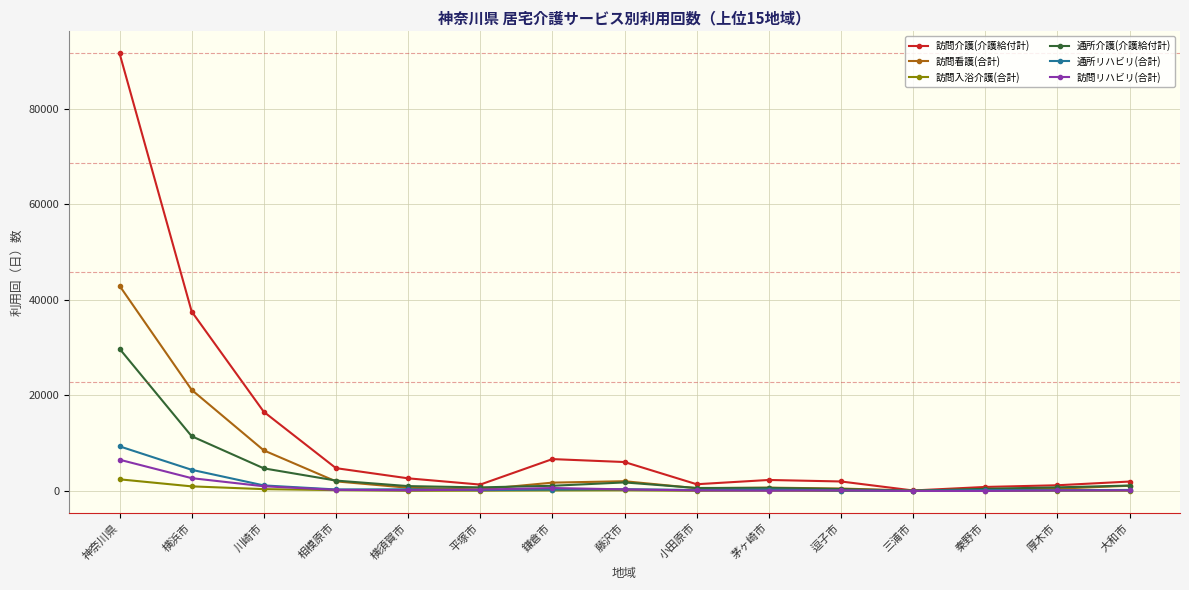

What are all the series names shown in the legend?

訪問介護(介護給付計), 訪問看護(合計), 訪問入浴介護(合計), 通所介護(介護給付計), 通所リハビリ(合計), 訪問リハビリ(合計)